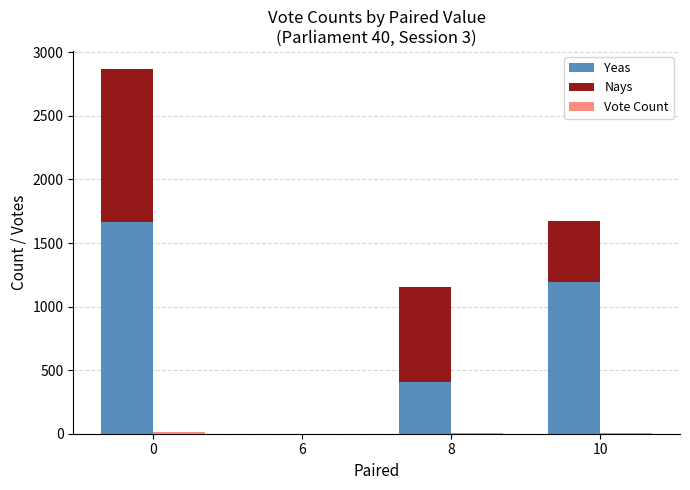

What is the difference between the highest and lowest values at 0?

1656